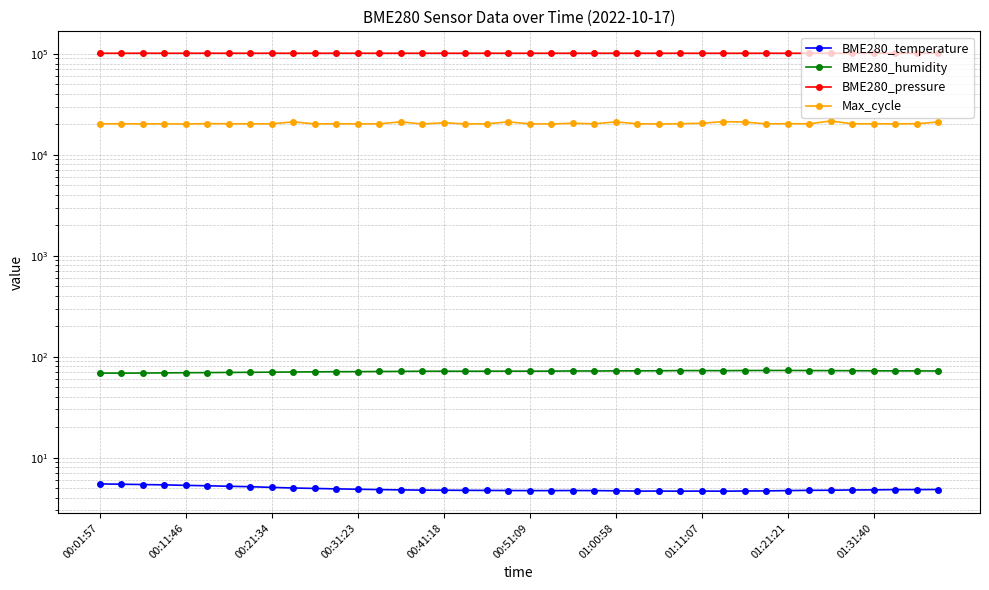

How many data points in BME280_pressure are less than 101101?

19